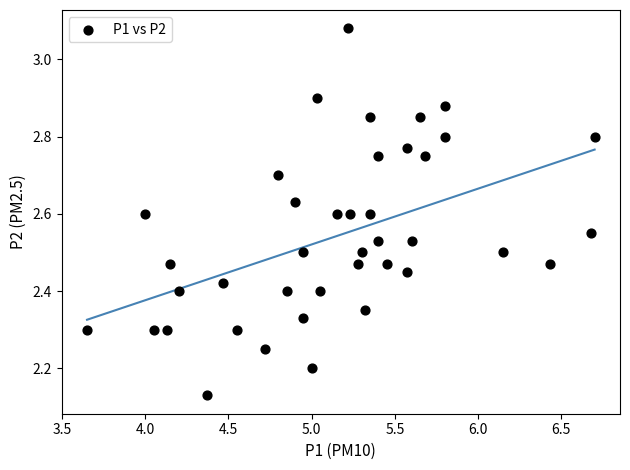

How many points are shown in the scatter plot?

40